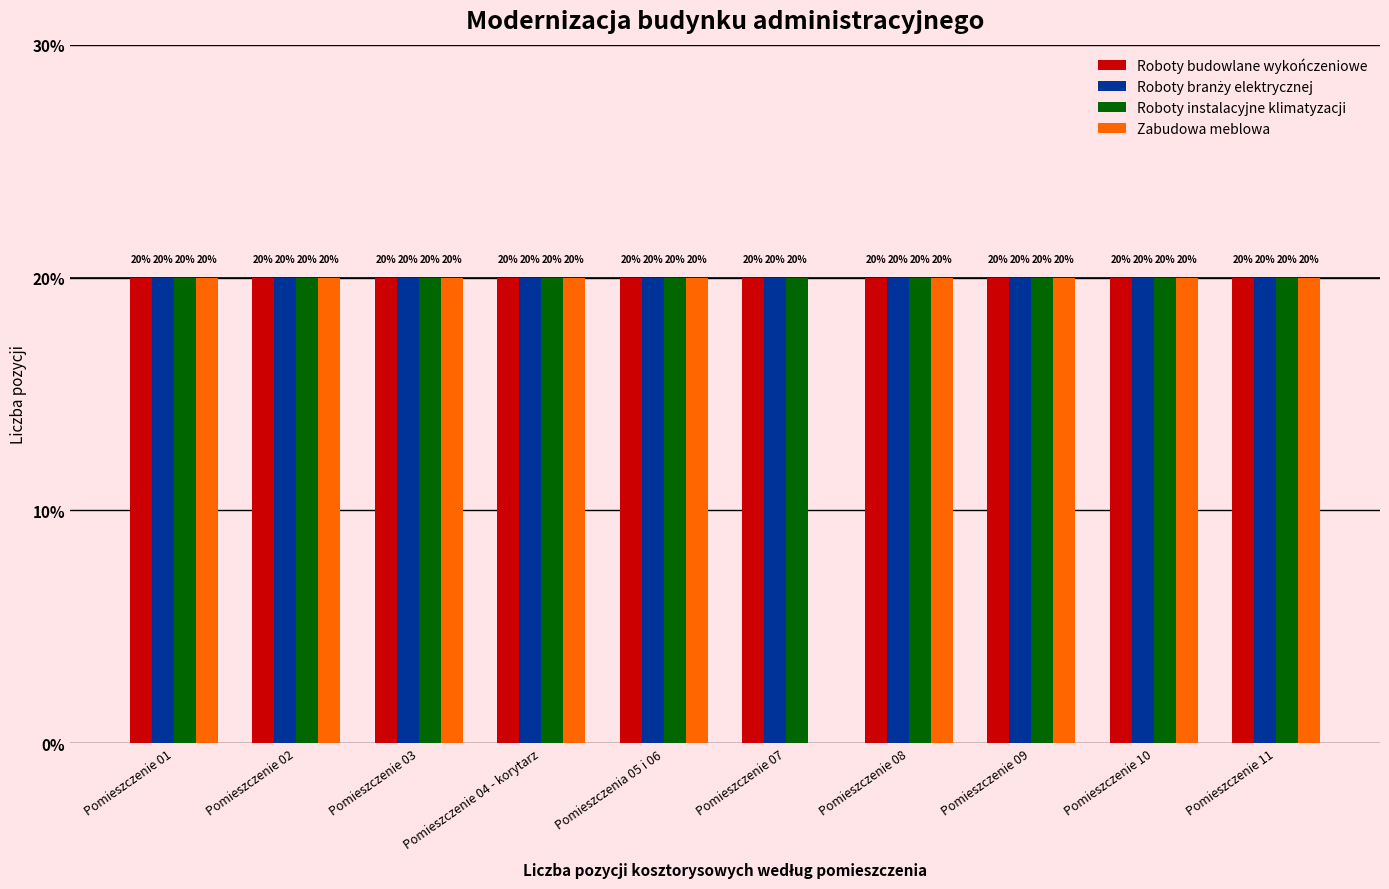

Are the bars grouped side by side (vs. stacked)?

Yes